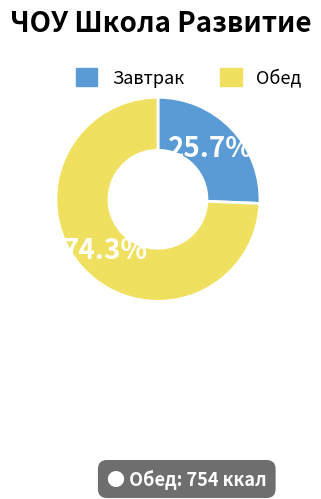

Between Завтрак and Обед, which is larger?

Обед